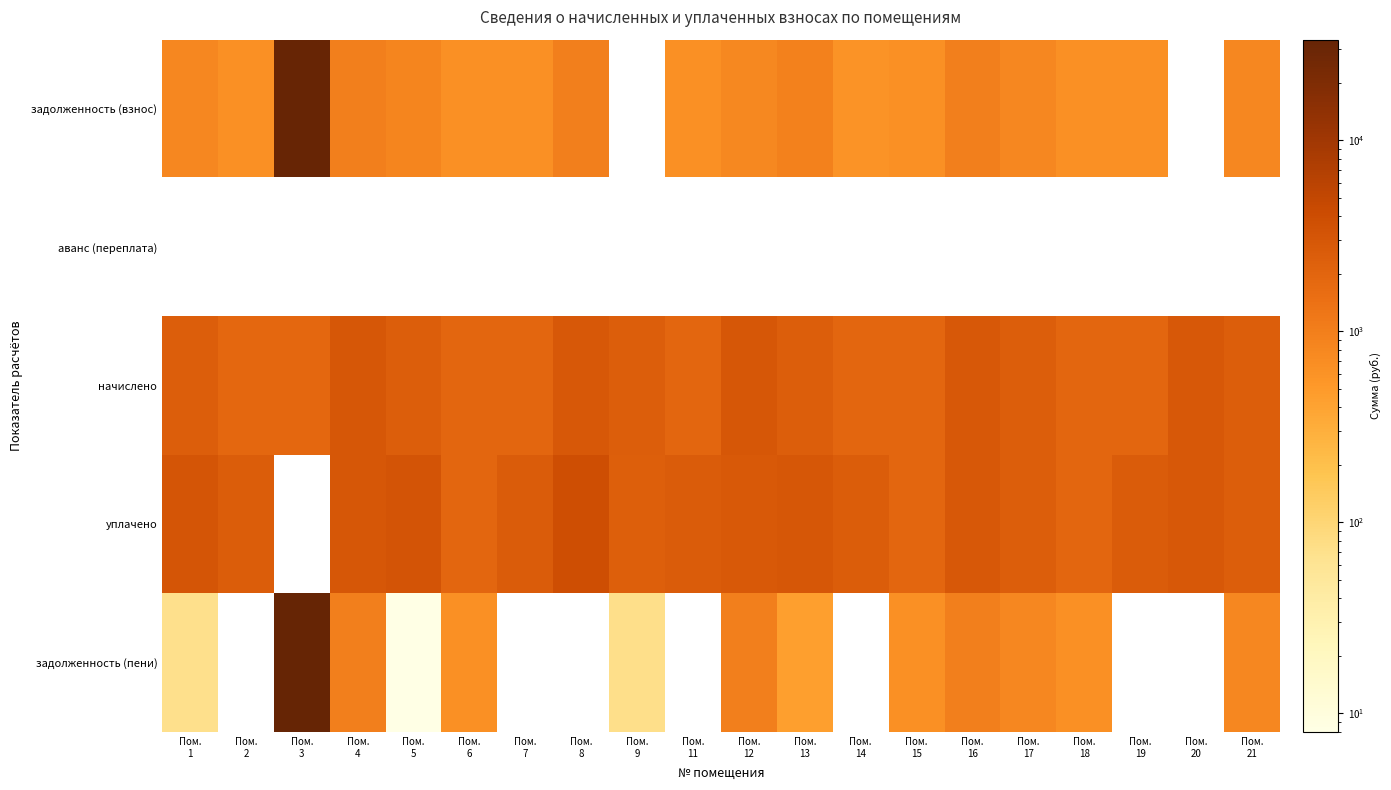

Rank the series at Пом. 21 from highest to lowest value.

начислено, уплачено, задолженность (взнос), задолженность (пени), аванс (переплата)